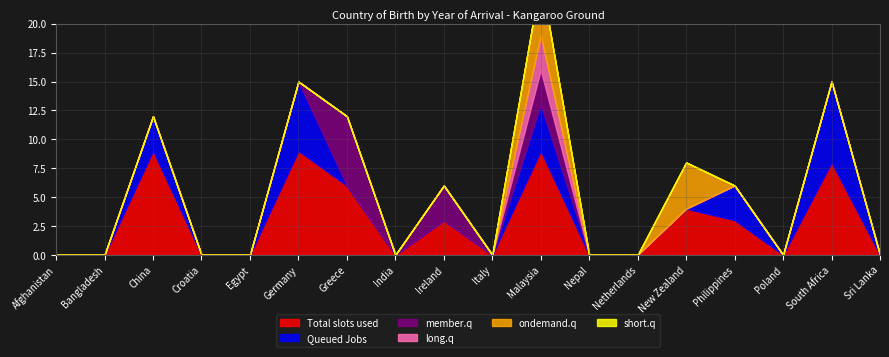

Where is short.q nearest to the value 0?

Afghanistan